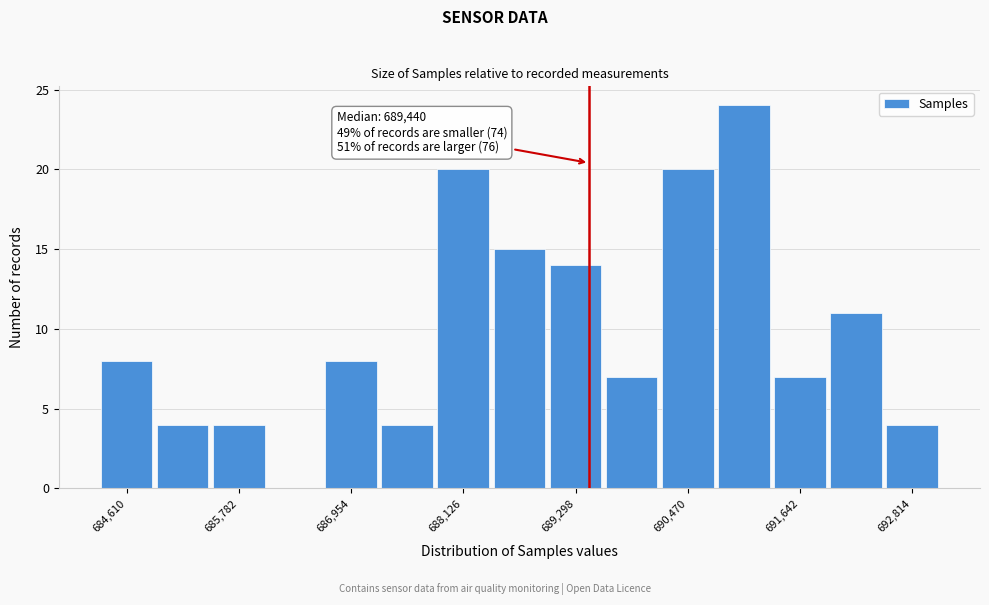

Around what value on the x-axis is the tallest bar? Give the approximate position of its centre, as read against the axis.

691000